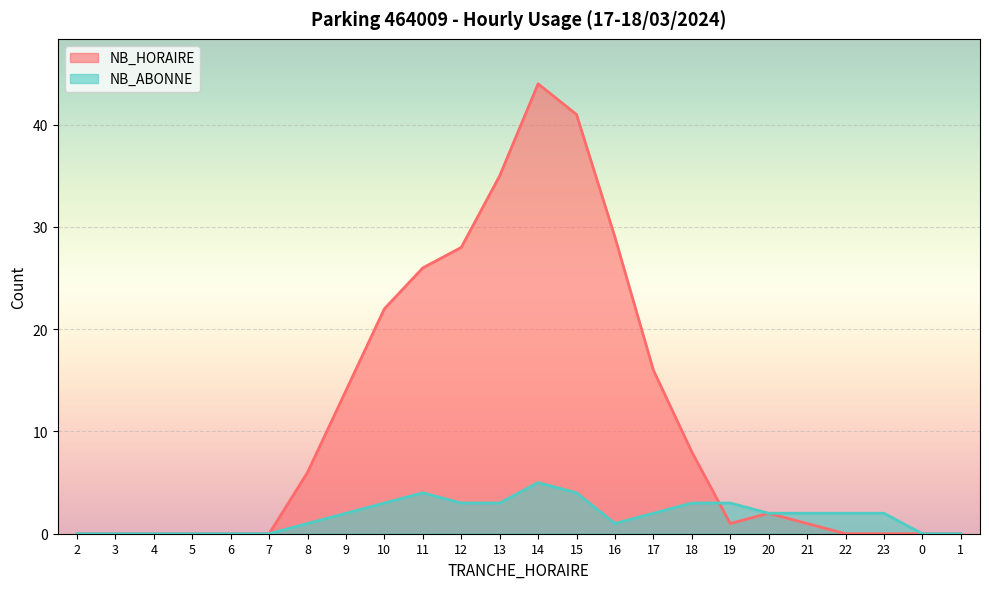

What is the difference between the maximum and minimum values in the NB_HORAIRE series?

44